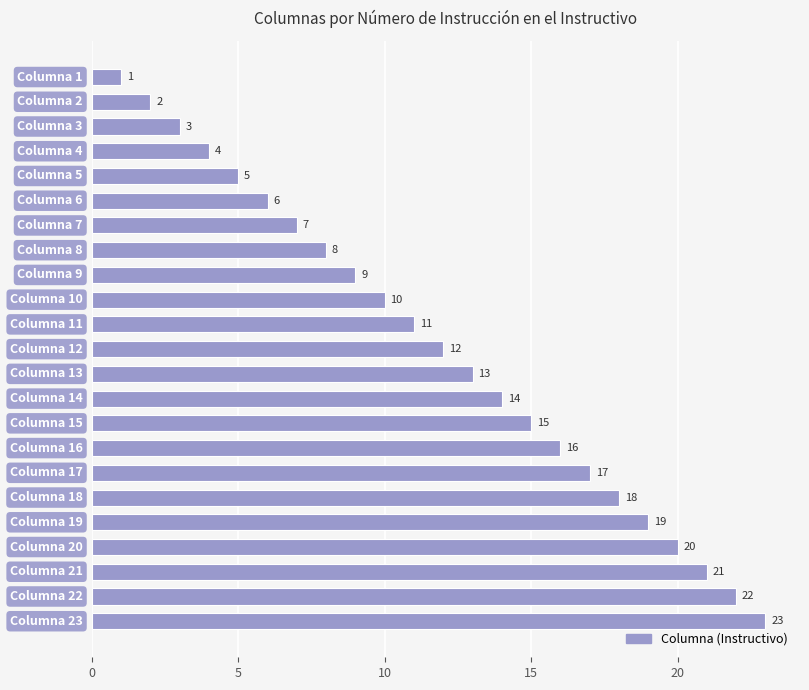

What is the sum of all values?

276